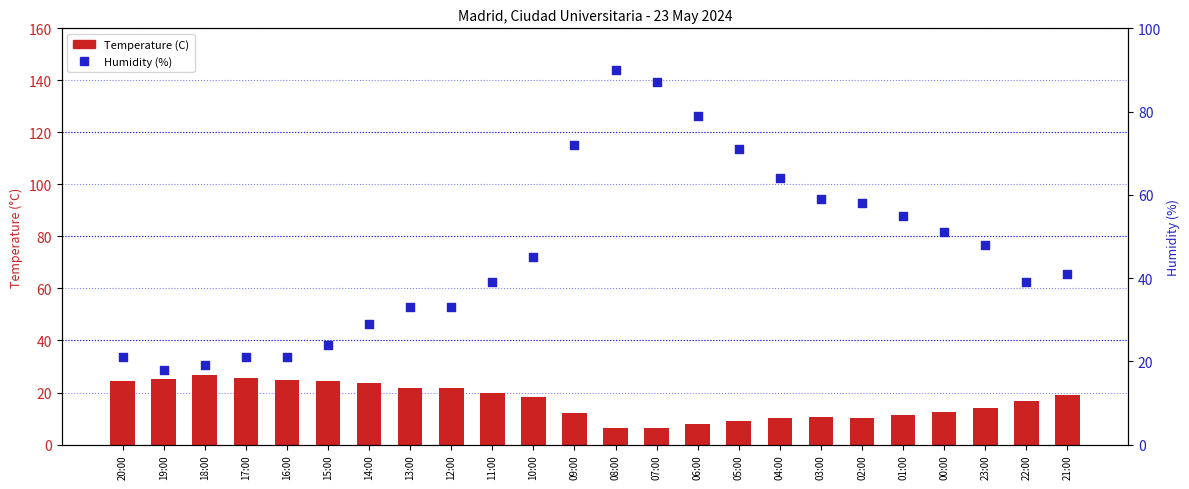

Which series has the largest Y range (max minus min)?

Humidity (%)